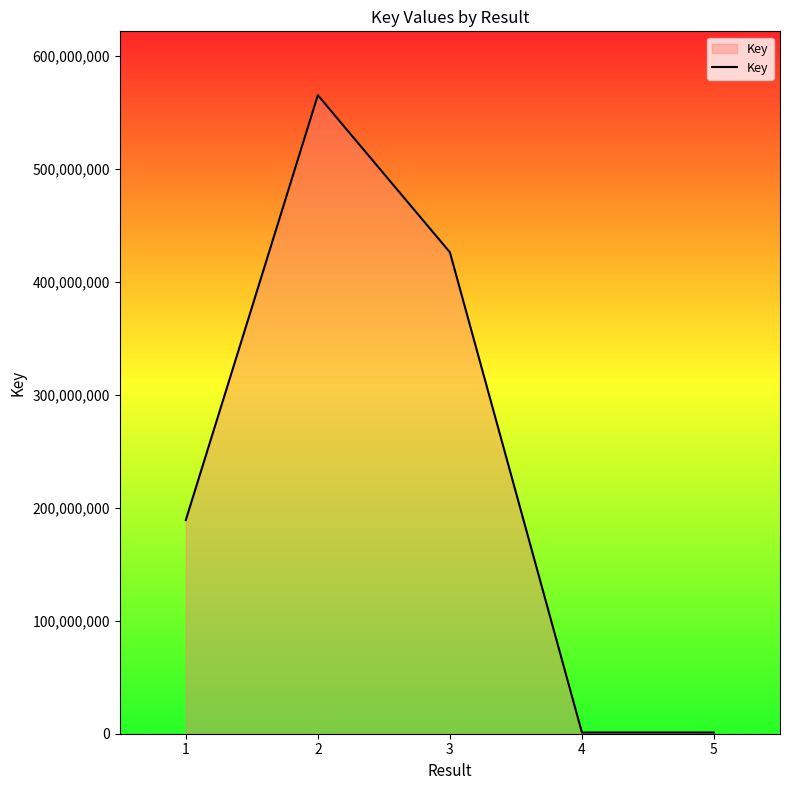

The value at 2 is 564893159. True or false?

True